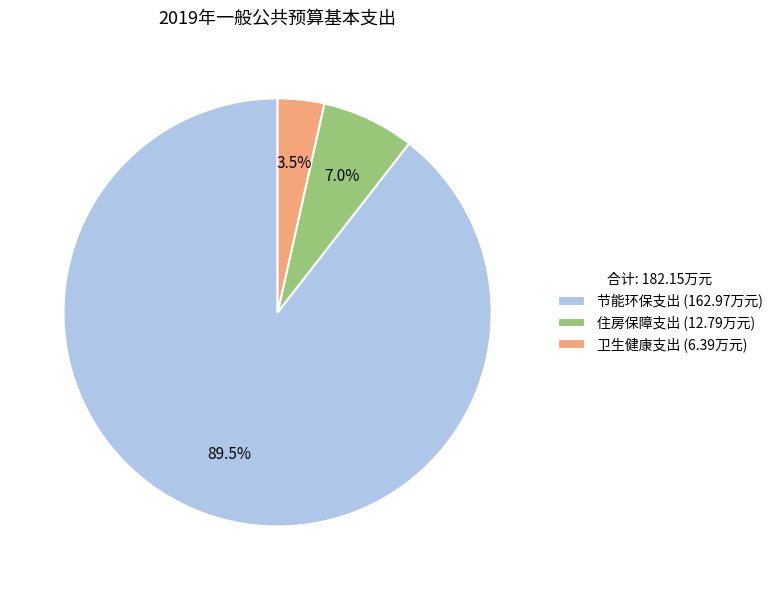

What is the majority slice?

节能环保支出